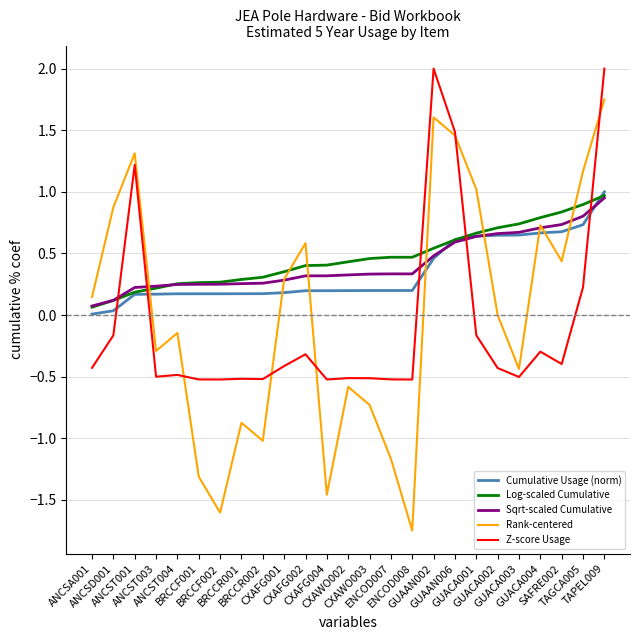

Is it true that Z-score Usage equals -0.1 at GUACA002?

False